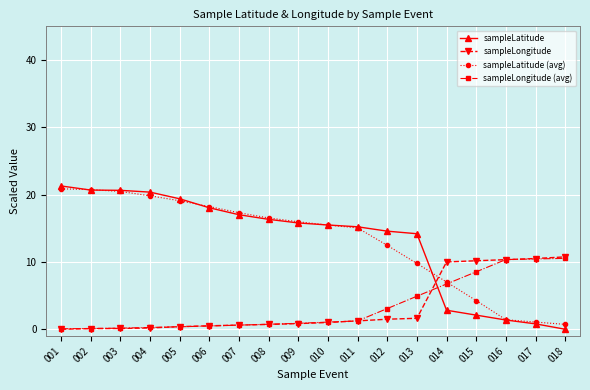

Which series has the widest spread of values?

sampleLatitude